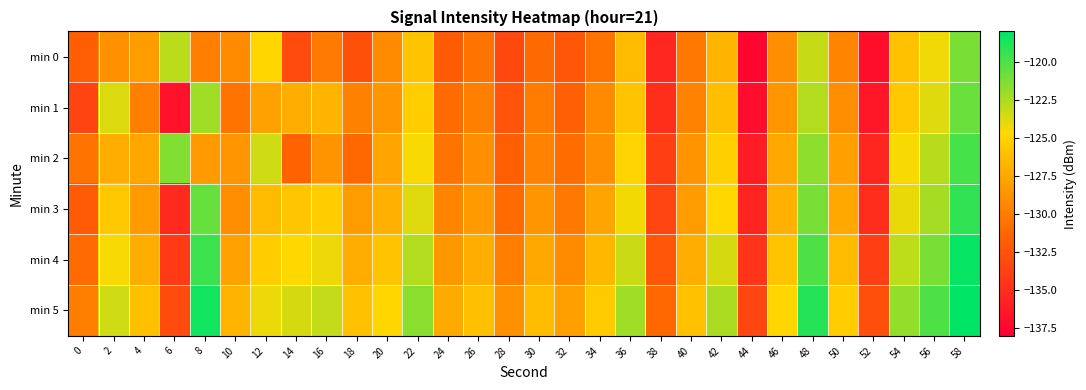

Reading right to left, what are all the values shown in this chart?

min 0: 58=-121.3	56=-124.3	54=-126.0	52=-137.0	50=-129.5	48=-123.2	46=-129.0	44=-137.6	42=-126.7	40=-130.2	38=-135.4	36=-126.4	34=-130.5	32=-132.3	30=-131.1	28=-133.3	26=-130.5	24=-132.0	22=-126.0	20=-129.2	18=-132.7	16=-130.1	14=-133.0	12=-124.9	10=-129.1	8=-129.8	6=-122.9	4=-128.2	2=-128.8	0=-131.8
min 1: 58=-120.8	56=-123.8	54=-125.6	52=-136.5	50=-129.0	48=-122.7	46=-128.5	44=-137.1	42=-126.2	40=-129.7	38=-134.9	36=-125.9	34=-129.2	32=-131.7	30=-130.0	28=-132.5	26=-129.8	24=-131.0	22=-125.3	20=-128.5	18=-129.7	16=-126.7	14=-127.3	12=-127.9	10=-130.5	8=-122.2	6=-136.8	4=-129.8	2=-123.8	0=-133.6
min 2: 58=-119.8	56=-122.8	54=-124.5	52=-135.5	50=-128.0	48=-121.7	46=-127.5	44=-136.1	42=-125.2	40=-128.7	38=-133.9	36=-124.9	34=-129.0	32=-130.9	30=-129.6	28=-131.8	26=-129.0	24=-130.5	22=-124.5	20=-127.7	18=-131.2	16=-128.7	14=-131.5	12=-123.4	10=-128.6	8=-128.3	6=-121.4	4=-127.6	2=-127.2	0=-130.5
min 3: 58=-119.3	56=-122.3	54=-124.1	52=-135.0	50=-127.5	48=-121.2	46=-127.0	44=-135.6	42=-124.7	40=-128.2	38=-133.4	36=-124.4	34=-127.7	32=-130.2	30=-128.5	28=-131.0	26=-128.3	24=-129.5	22=-123.8	20=-127.0	18=-128.2	16=-125.3	14=-125.8	12=-126.4	10=-129.0	8=-120.7	6=-135.2	4=-128.3	2=-125.6	0=-132.1
min 4: 58=-118.2	56=-121.2	54=-123.0	52=-133.9	50=-126.4	48=-120.1	46=-125.9	44=-134.5	42=-123.6	40=-127.1	38=-132.3	36=-123.3	34=-126.6	32=-129.1	30=-127.4	28=-129.9	26=-127.2	24=-128.4	22=-122.7	20=-125.9	18=-127.1	16=-124.2	14=-124.7	12=-125.3	10=-127.9	8=-119.6	6=-134.1	4=-127.2	2=-124.5	0=-131.0
min 5: 58=-117.1	56=-120.1	54=-121.9	52=-132.8	50=-125.3	48=-119.0	46=-124.8	44=-133.4	42=-122.5	40=-126.0	38=-131.2	36=-122.2	34=-125.5	32=-128.0	30=-126.3	28=-128.8	26=-126.1	24=-127.3	22=-121.6	20=-124.8	18=-126.0	16=-123.1	14=-123.6	12=-124.2	10=-126.8	8=-118.5	6=-133.0	4=-126.1	2=-123.4	0=-129.9